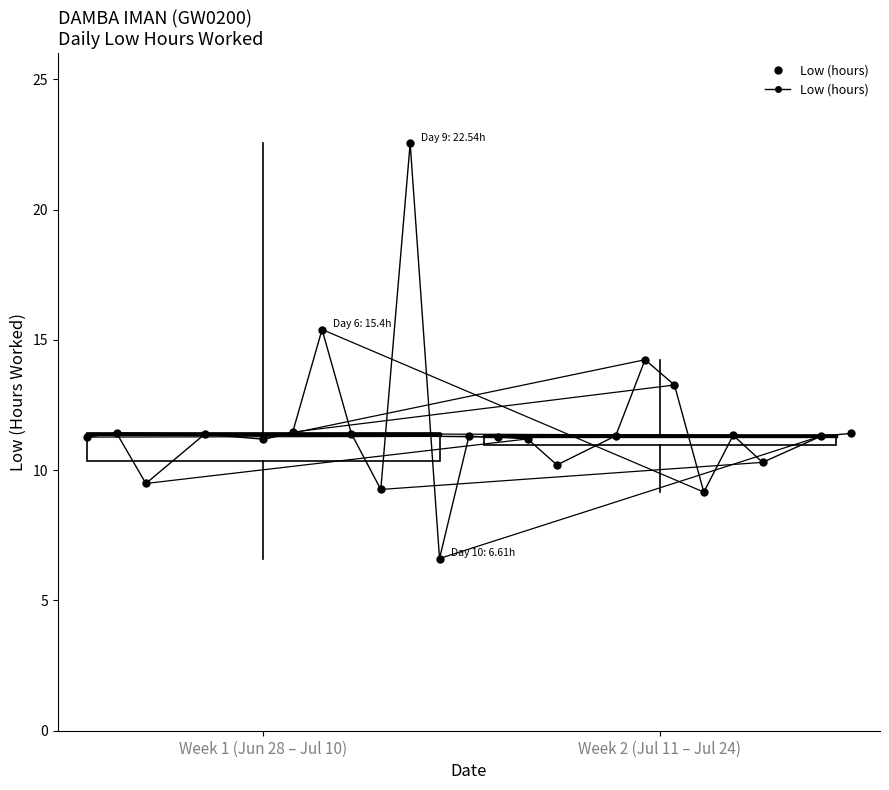

What is the greatest value displayed?

22.5